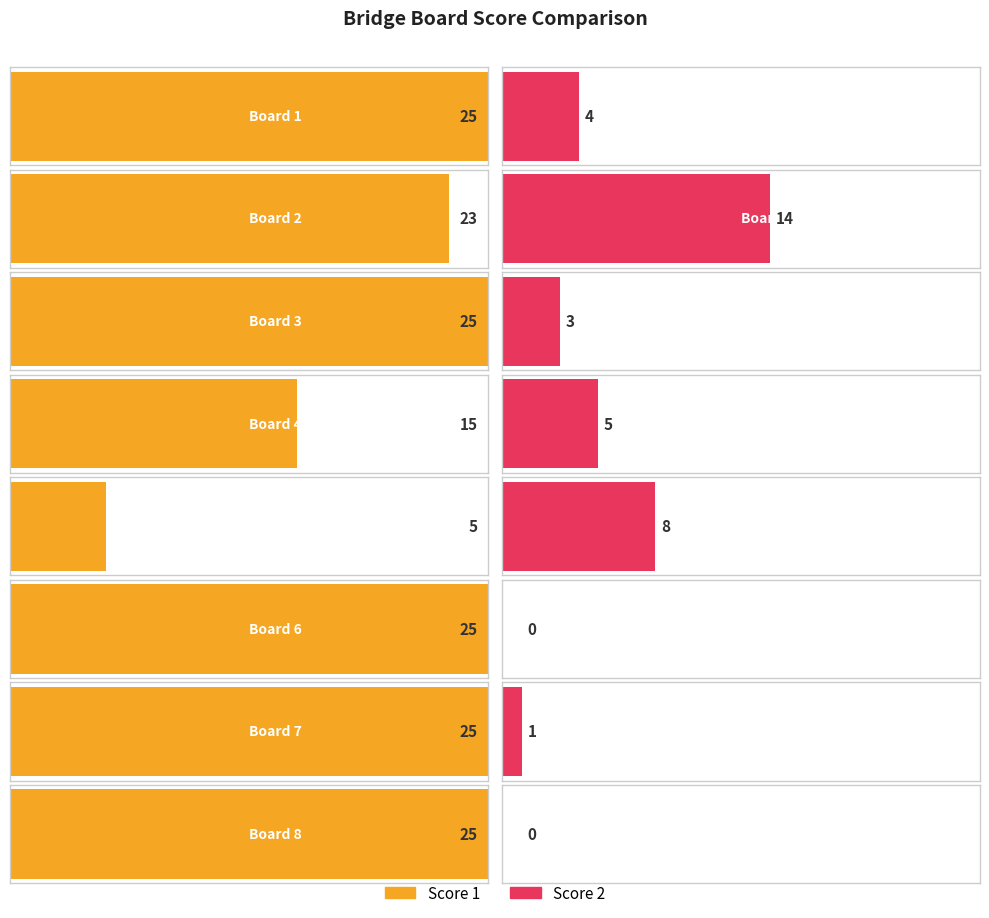

Reading right to left, transcribe all the data shown in this chart.

Score 1: Board 8=25	Board 7=25	Board 6=25	Board 5=5	Board 4=15	Board 3=25	Board 2=23	Board 1=25
Score 2: Board 8=0	Board 7=1	Board 6=0	Board 5=8	Board 4=5	Board 3=3	Board 2=14	Board 1=4